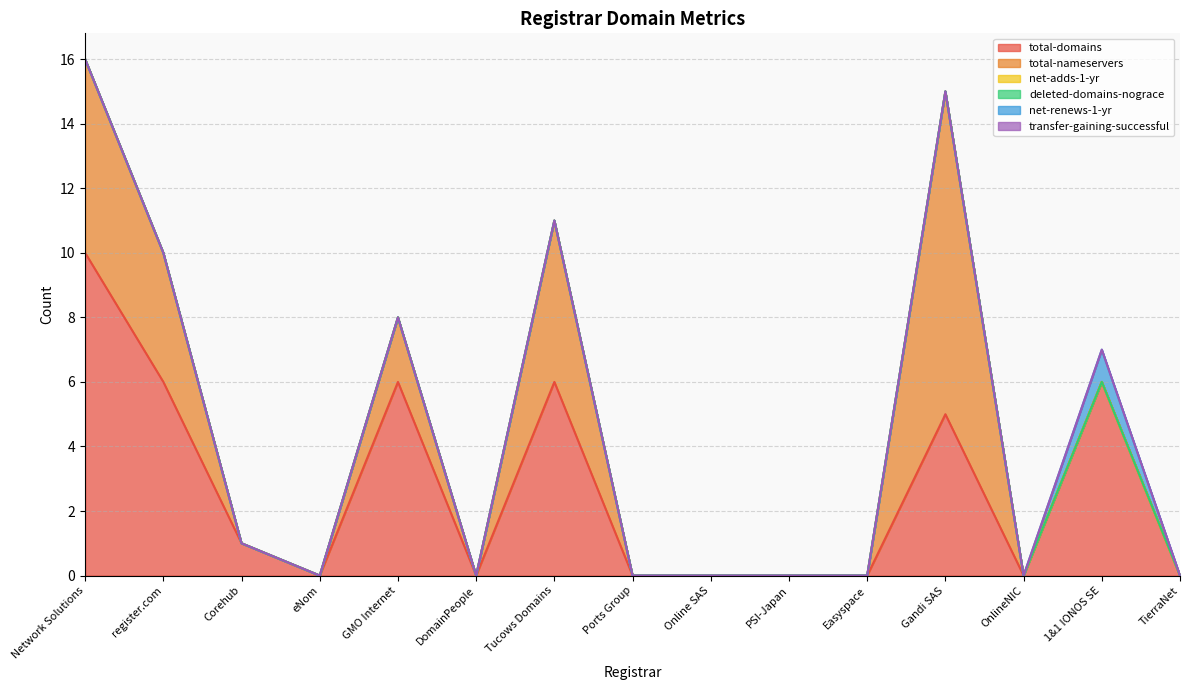

Rank the categories by total-domains value from lowest to highest.

eNom, DomainPeople, Ports Group, Online SAS, PSI-Japan, Easyspace, OnlineNIC, TierraNet, Corehub, Gandi SAS, register.com, GMO Internet, Tucows Domains, 1&1 IONOS SE, Network Solutions